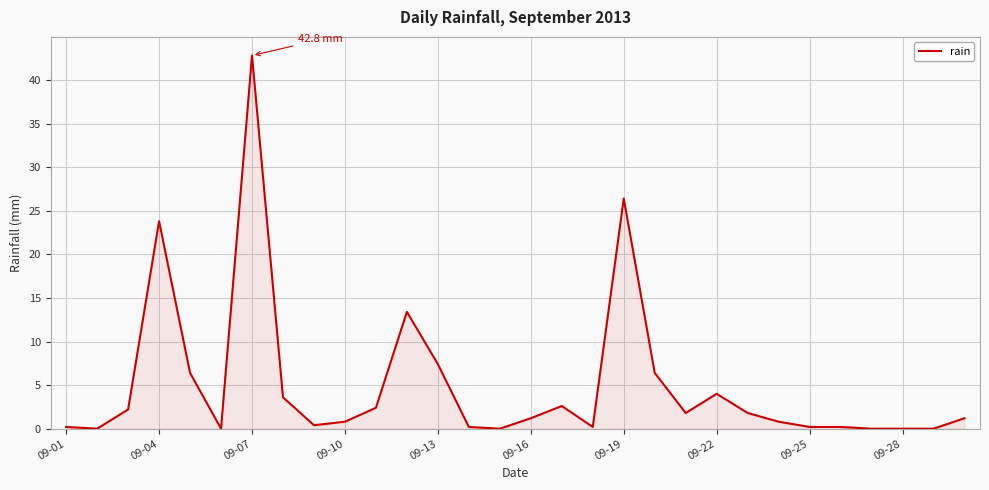

What is the greatest value displayed?

42.8